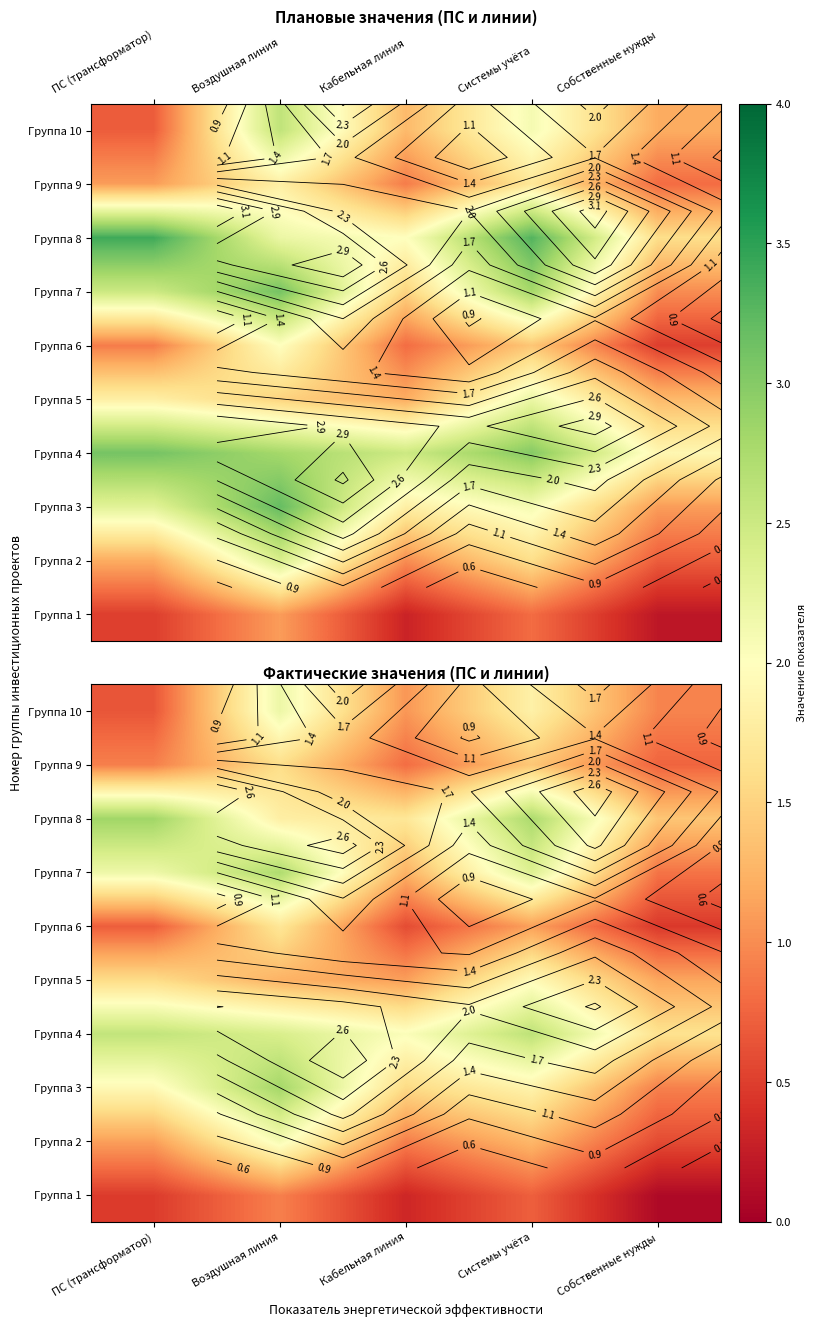

At which category is the sum across all series the highest?

Воздушная линия